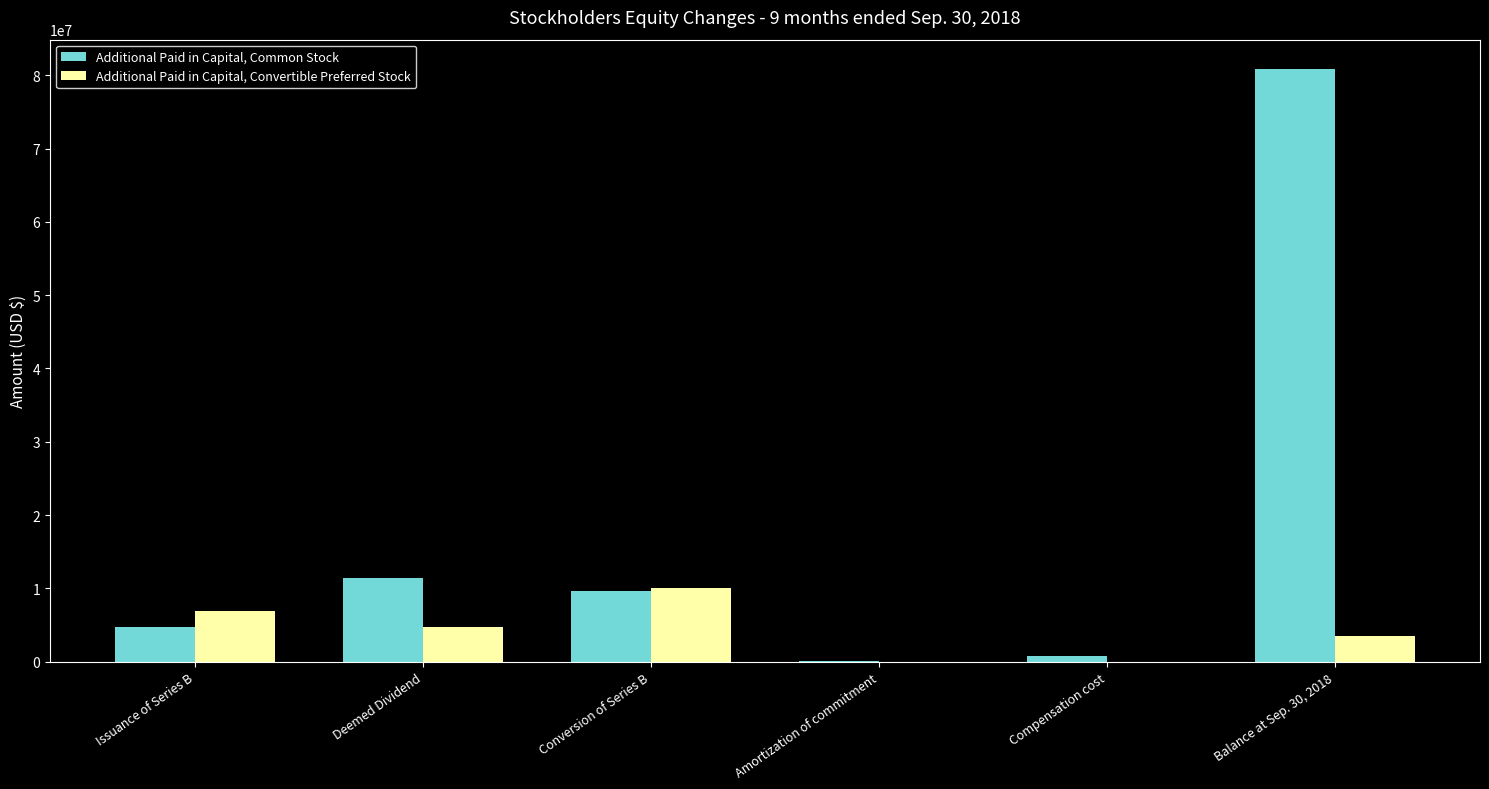

What is the sum of all Additional Paid in Capital, Common Stock values?

107448471